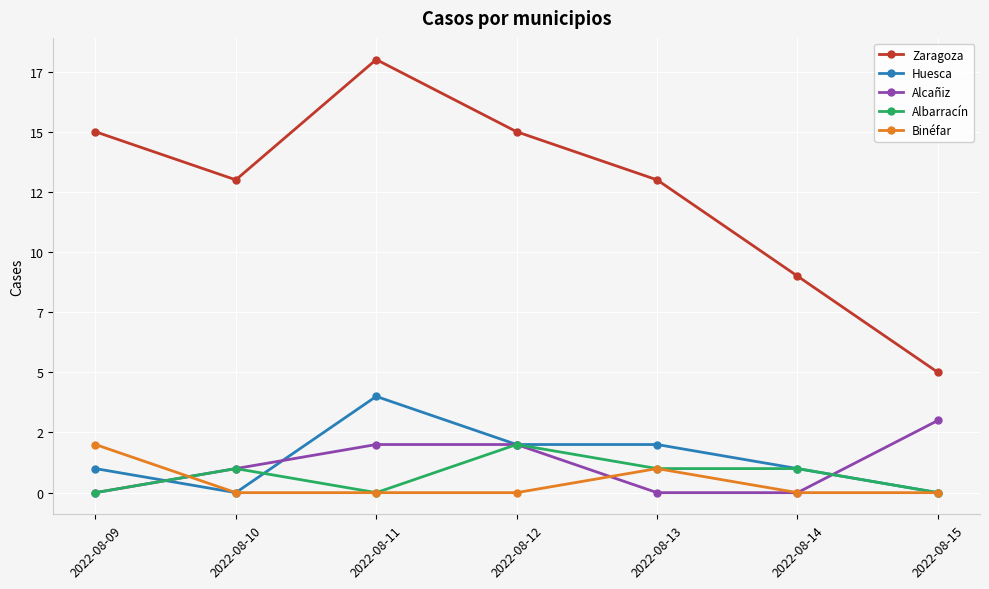

At 2022-08-09, list the series in order from largest to smallest.

Zaragoza, Binéfar, Huesca, Alcañiz, Albarracín